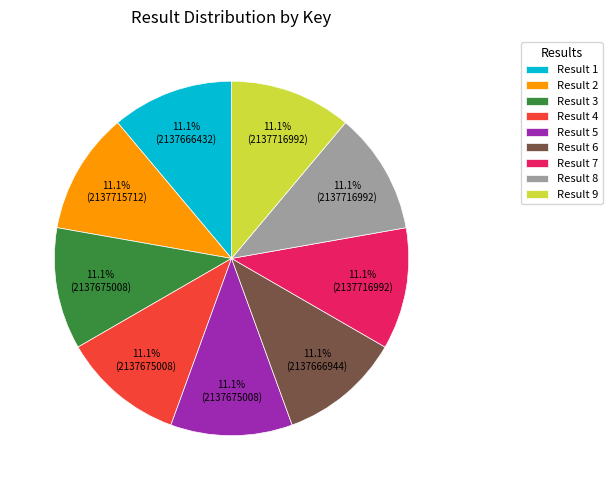

Is the sum of Result 6 and Result 2 greater than half?

No